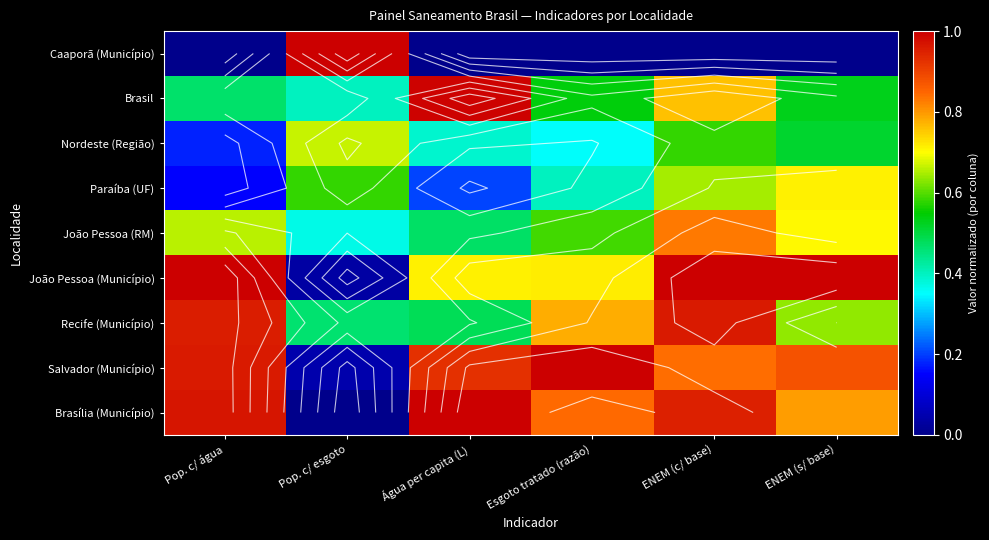

What is the maximum value for João Pessoa (Município)?

1.0